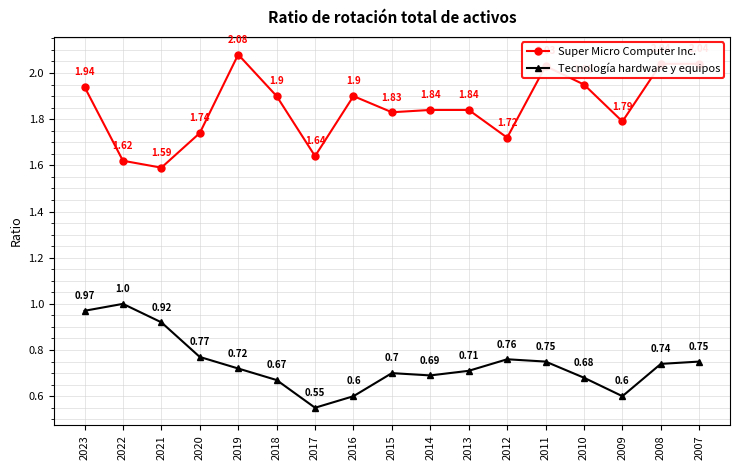

Read the Tecnología hardware y equipos value at 2014.

0.7